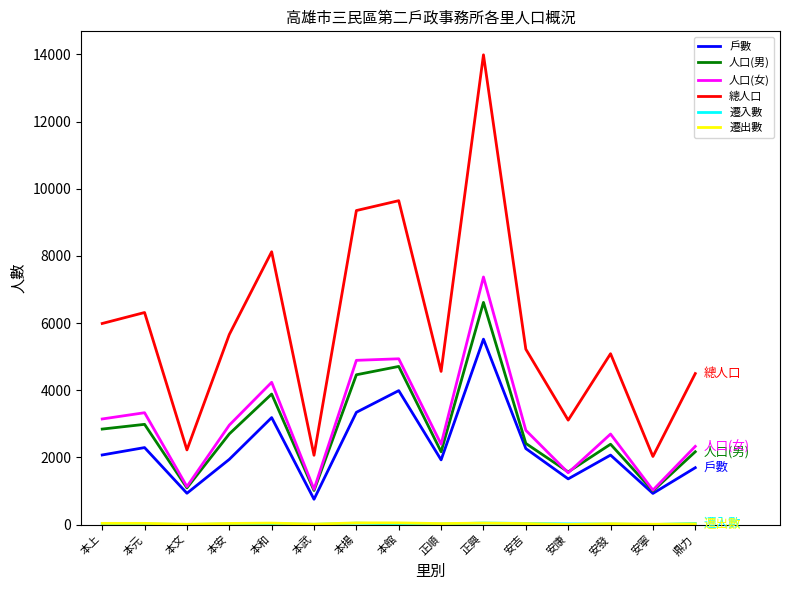

At which label does 人口(男) first exceed 2416?

本上